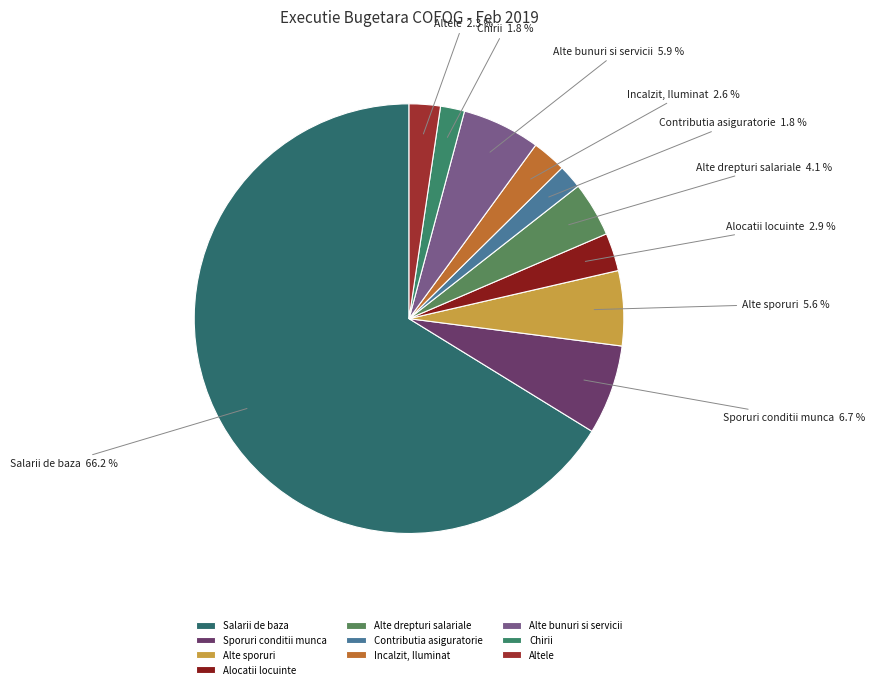

How many segments does this pie chart have?

10